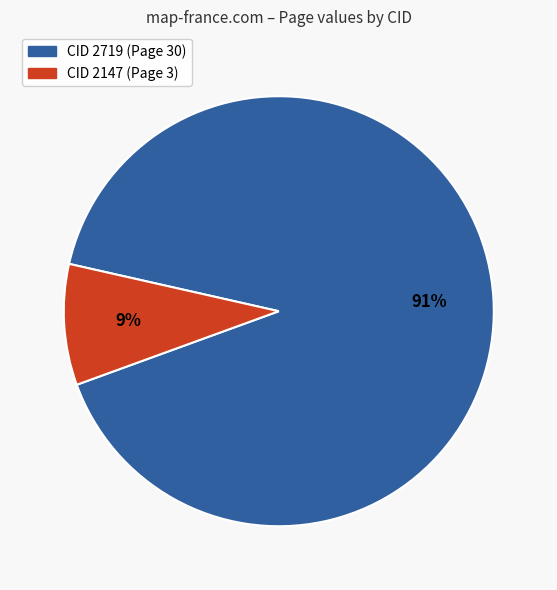

How many segments does this pie chart have?

2